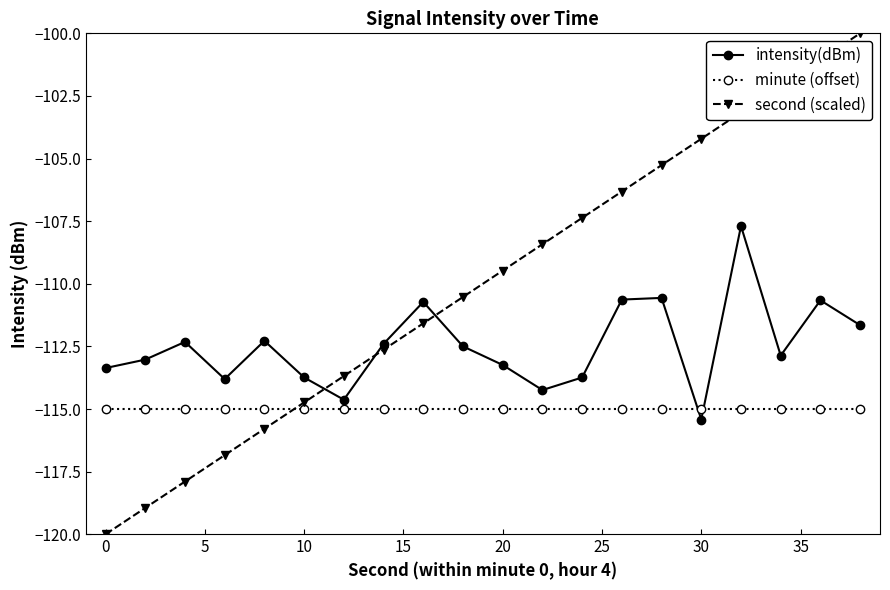

Which series has the widest spread of values?

second (scaled)